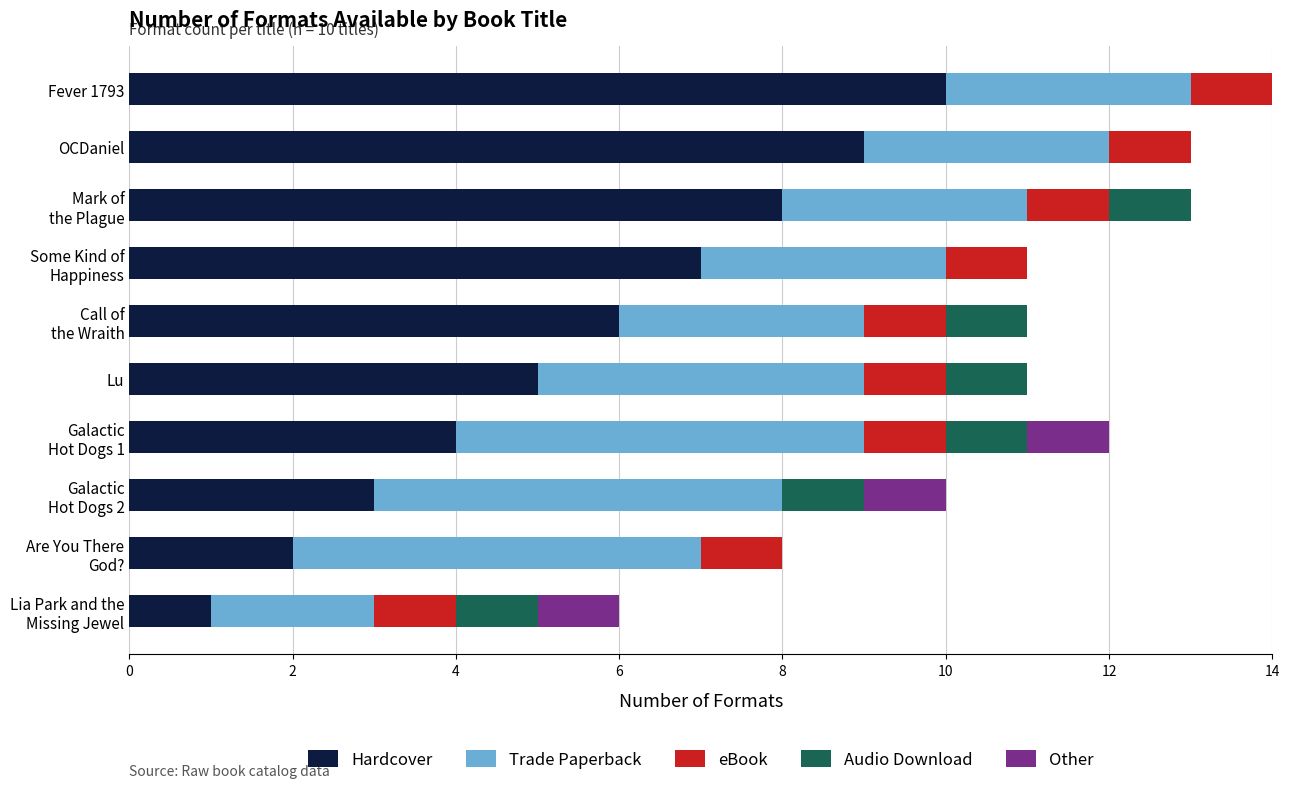

Which category has the highest value in the Hardcover series?

Fever 1793